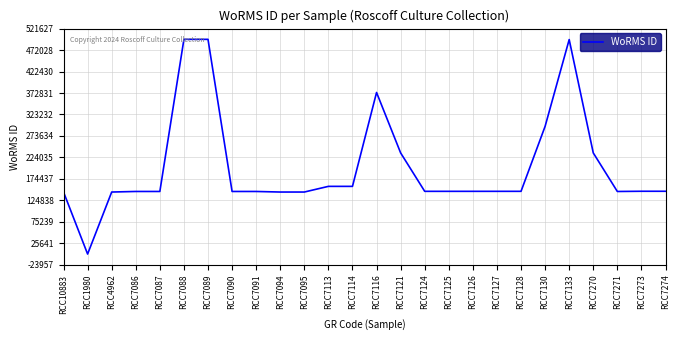

Read the value at RCC7127.

145735